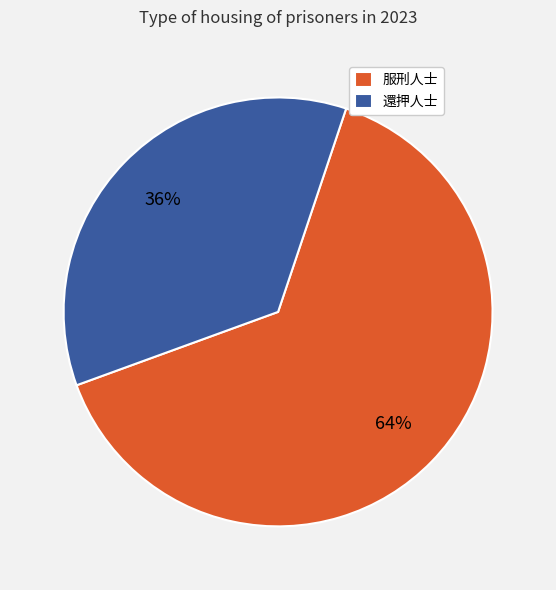

Is it true that 服刑人士 is 64% of the pie?

True